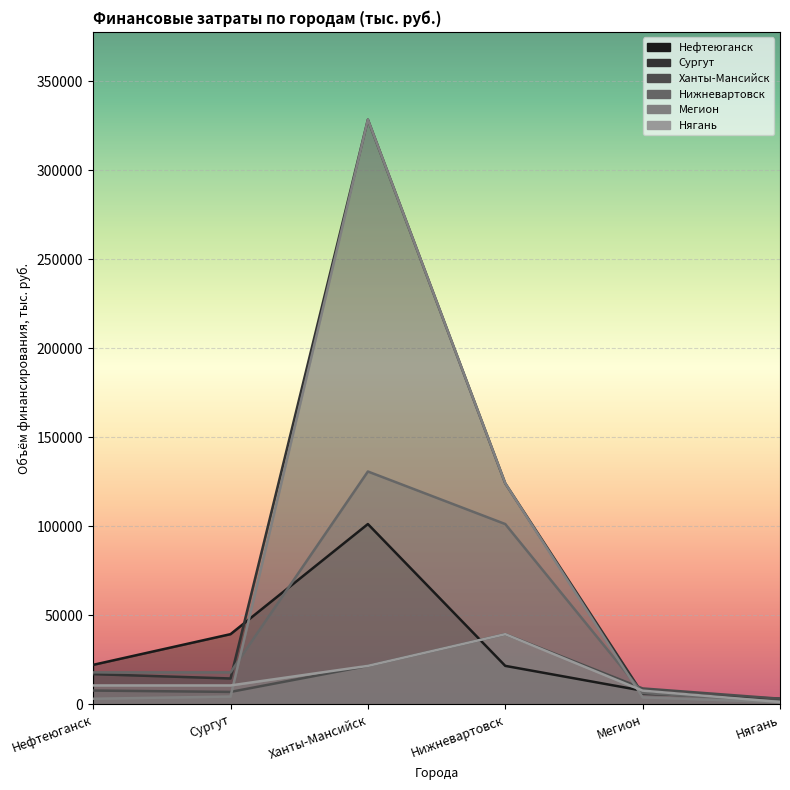

Reading right to left, extract all data points from this chart.

Нефтеюганск: 1553.8	7698.8	21640.3	101280.4	39443.0	22212.1
Сургут: 3242.9	5964.8	124148.3	328427.4	14559.0	16997.1
Ханты-Мансийск: 3208.9	8969.9	39443.0	21640.3	7018.5	7778.2
Нижневартовск: 1667.3	6417.8	101280.4	130792.3	17985.6	17984.6
Мегион: 1281.6	3954.7	124148.3	328427.4	4407.9	3174.9
Нягань: 1361.4	7732.9	39443.0	21640.3	10647.9	10647.9